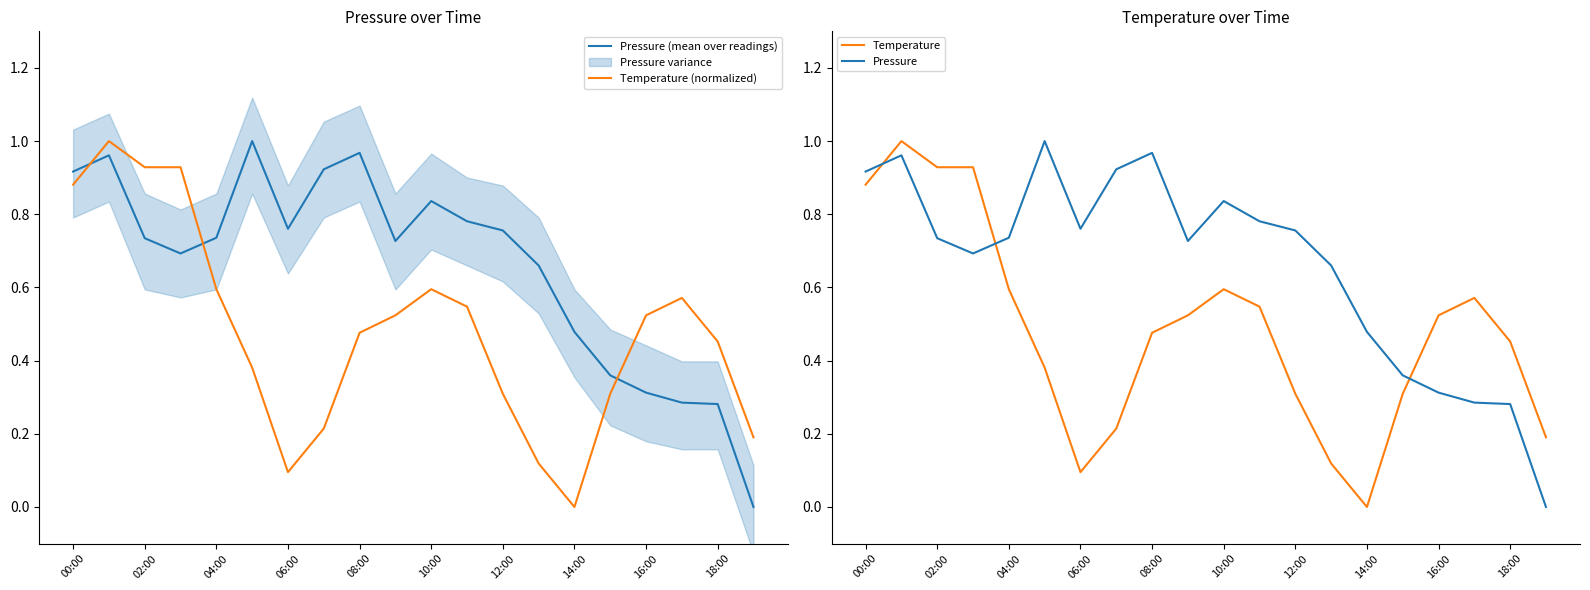

True or false: Pressure (mean over readings) and Temperature (normalized) intersect in this chart.

True